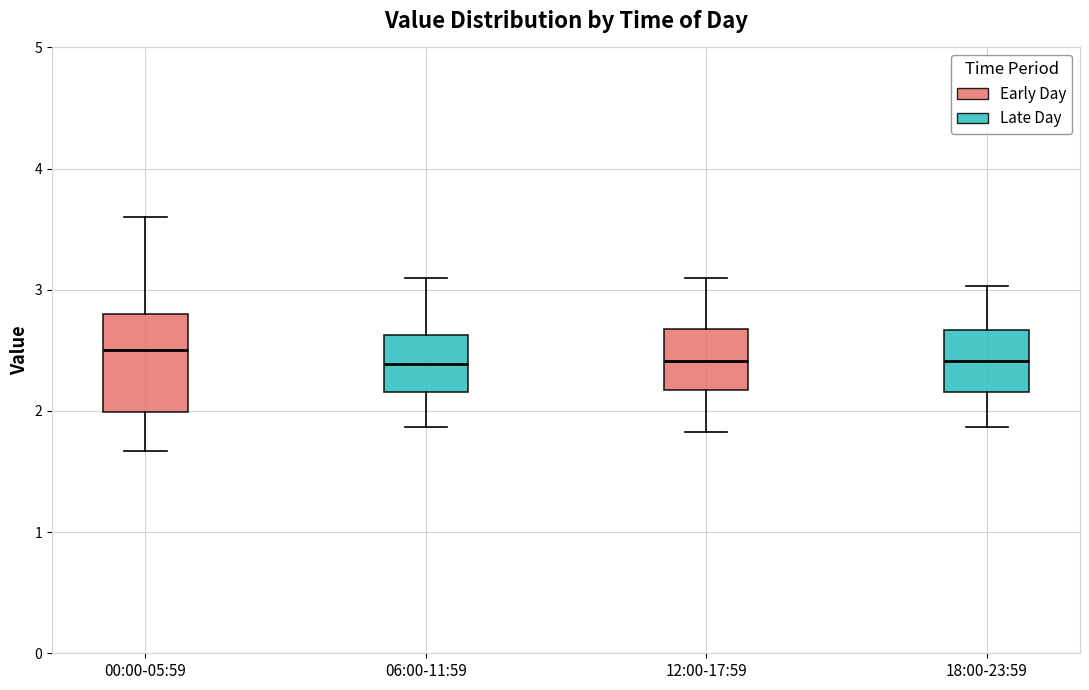

Reading left to right, transcribe this box plot: for each box, give where its median line is, the range the box spans, and where its two whiskers end, as read against the y-axis. The values are not printed on the chart, so give them approximately, as read against the axis.

00:00-05:59: median 2.5, box 2.0 to 2.8, whiskers 1.7 to 3.6
06:00-11:59: median 2.4, box 2.2 to 2.6, whiskers 1.9 to 3.1
12:00-17:59: median 2.4, box 2.2 to 2.7, whiskers 1.8 to 3.1
18:00-23:59: median 2.4, box 2.2 to 2.7, whiskers 1.9 to 3.0